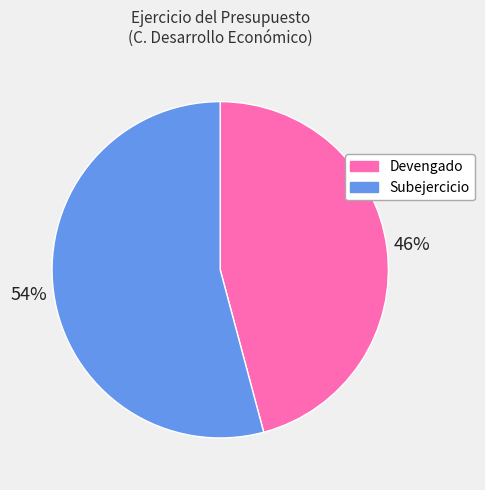

Which slice is the smallest?

Devengado